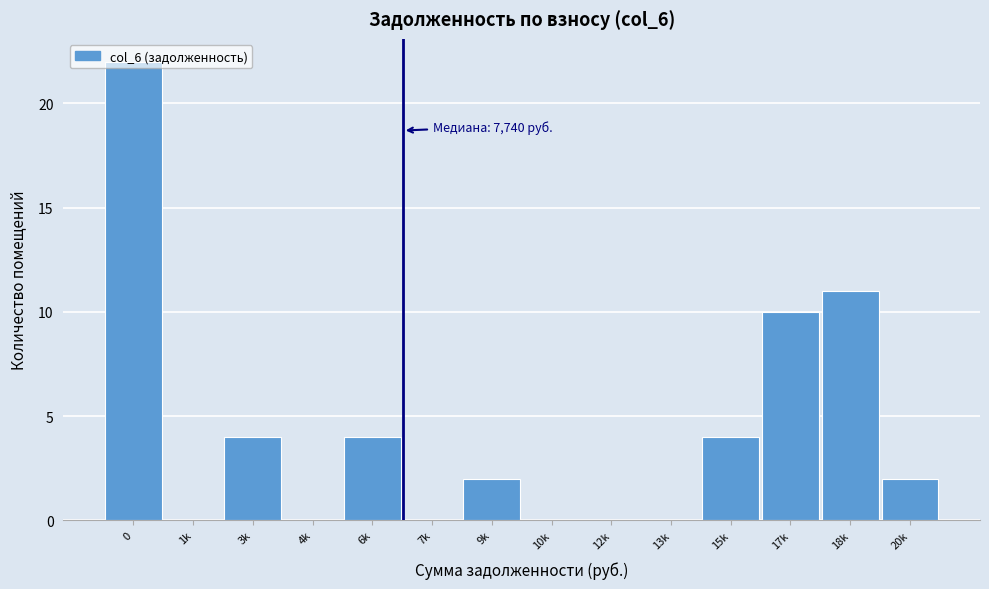

What is the maximum value shown in the chart?

22